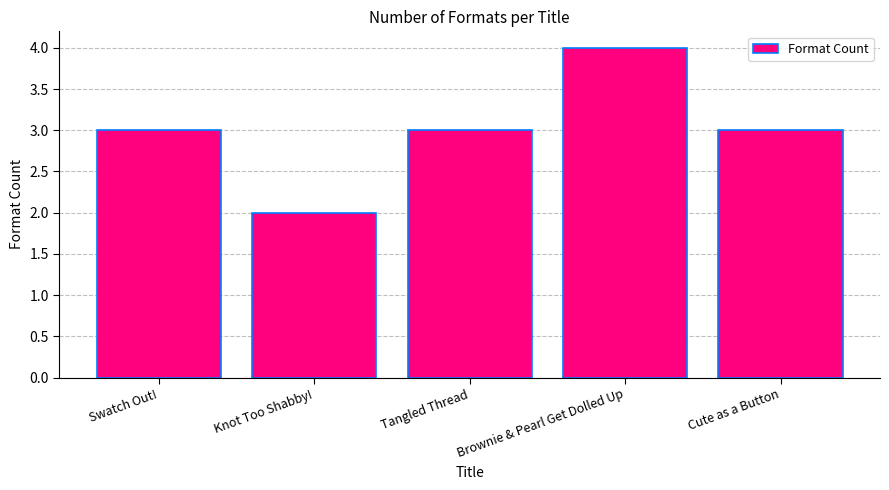

What value does the data have at Tangled Thread?

3